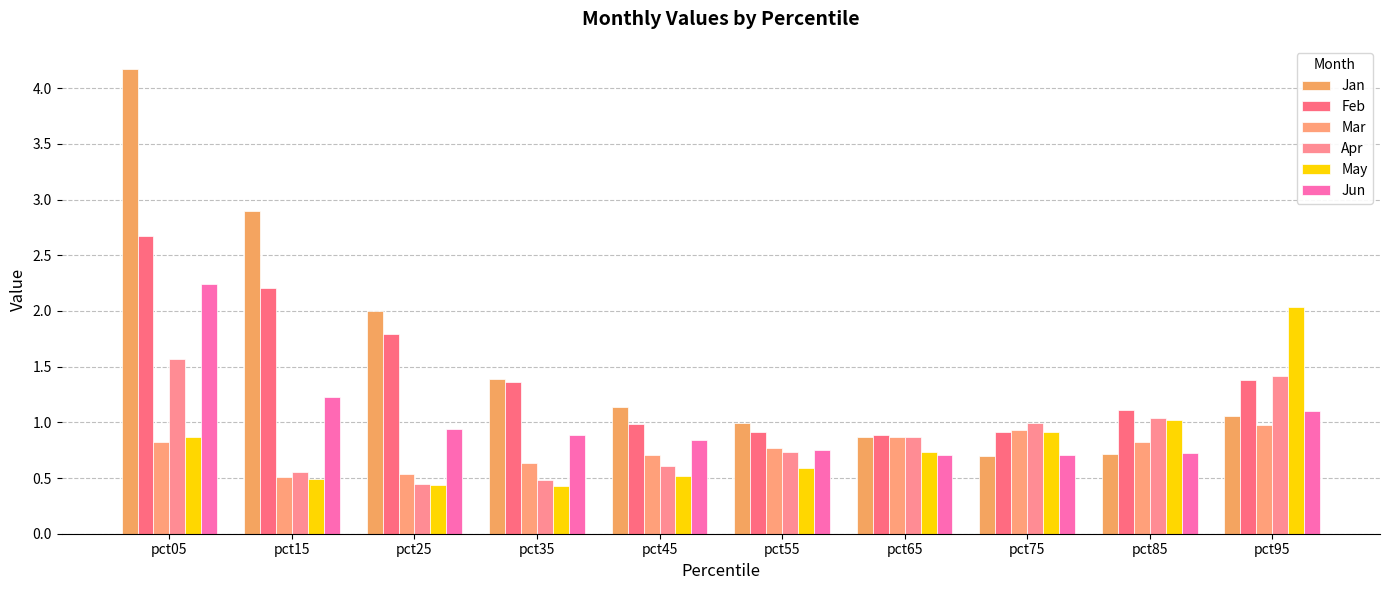

At which category does the chart reach its minimum across all series?

pct35